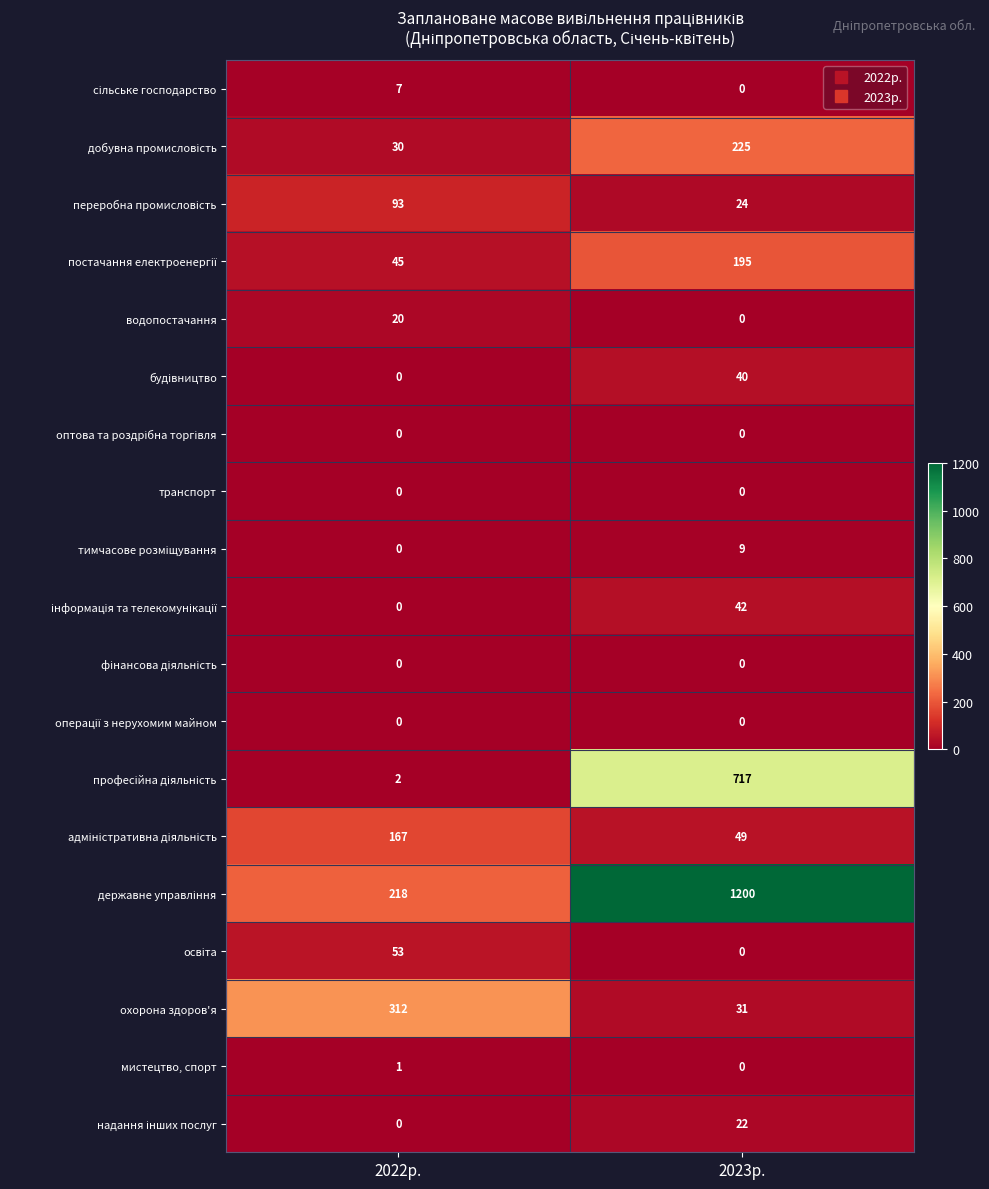

What is the total value across all series at 2023р.?

2554